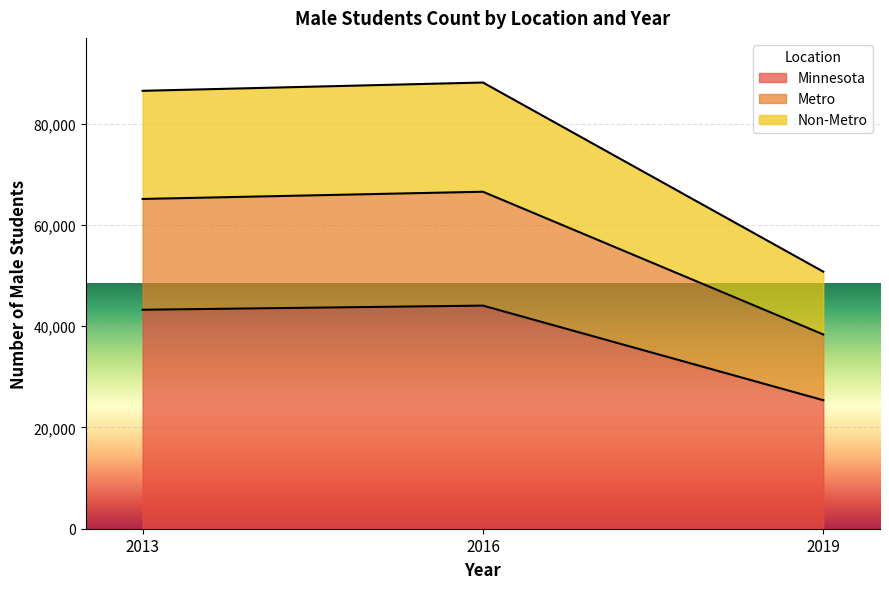

The value of Minnesota at 2019 is 25377. True or false?

True